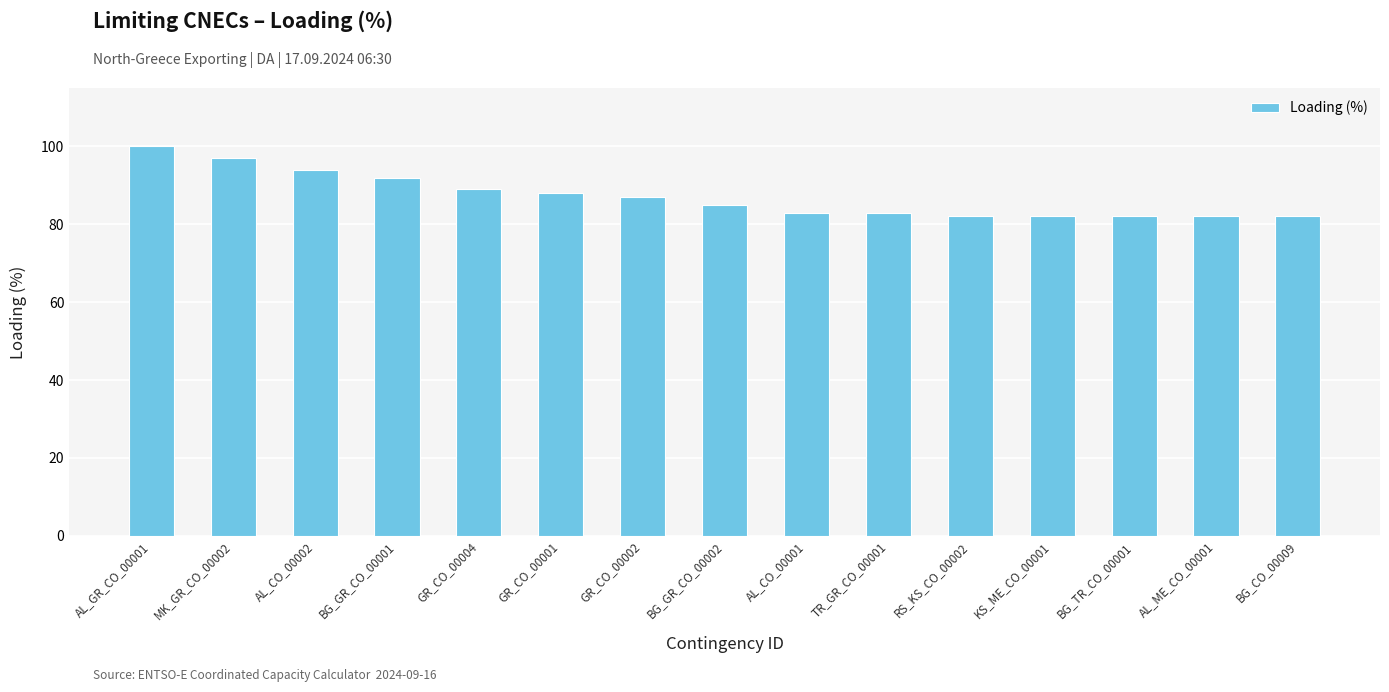

What position from the left is BG_CO_00009?

15